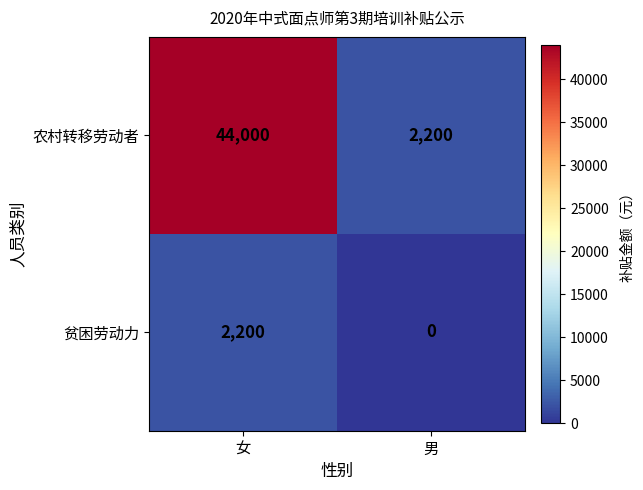

The 贫困劳动力 series shows 980 at 男. True or false?

False